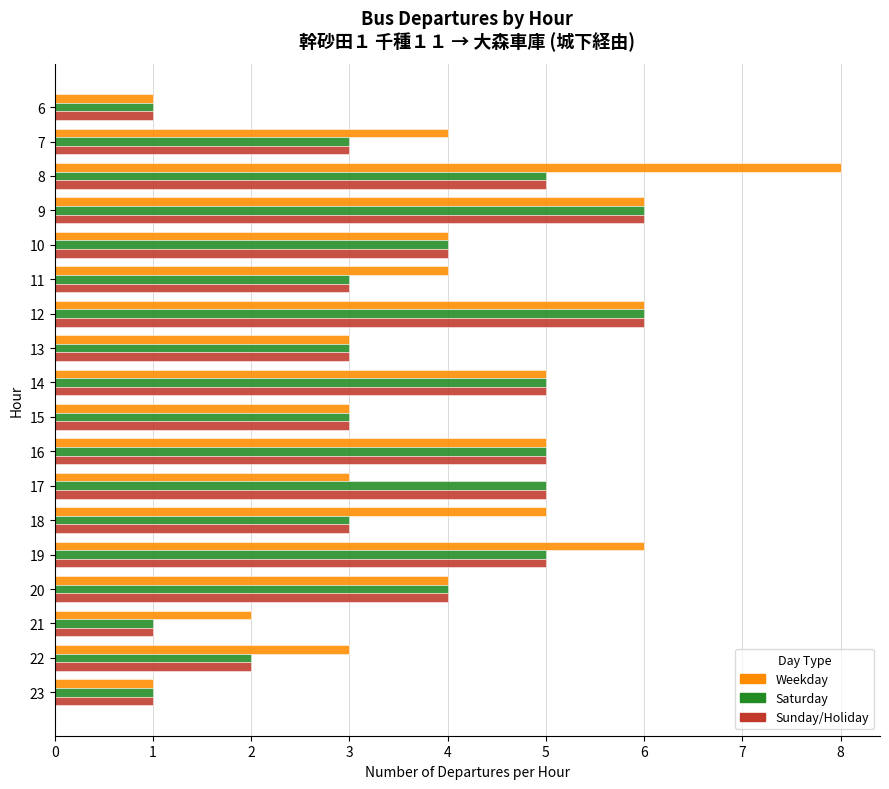

Read the Saturday value at 9.

6